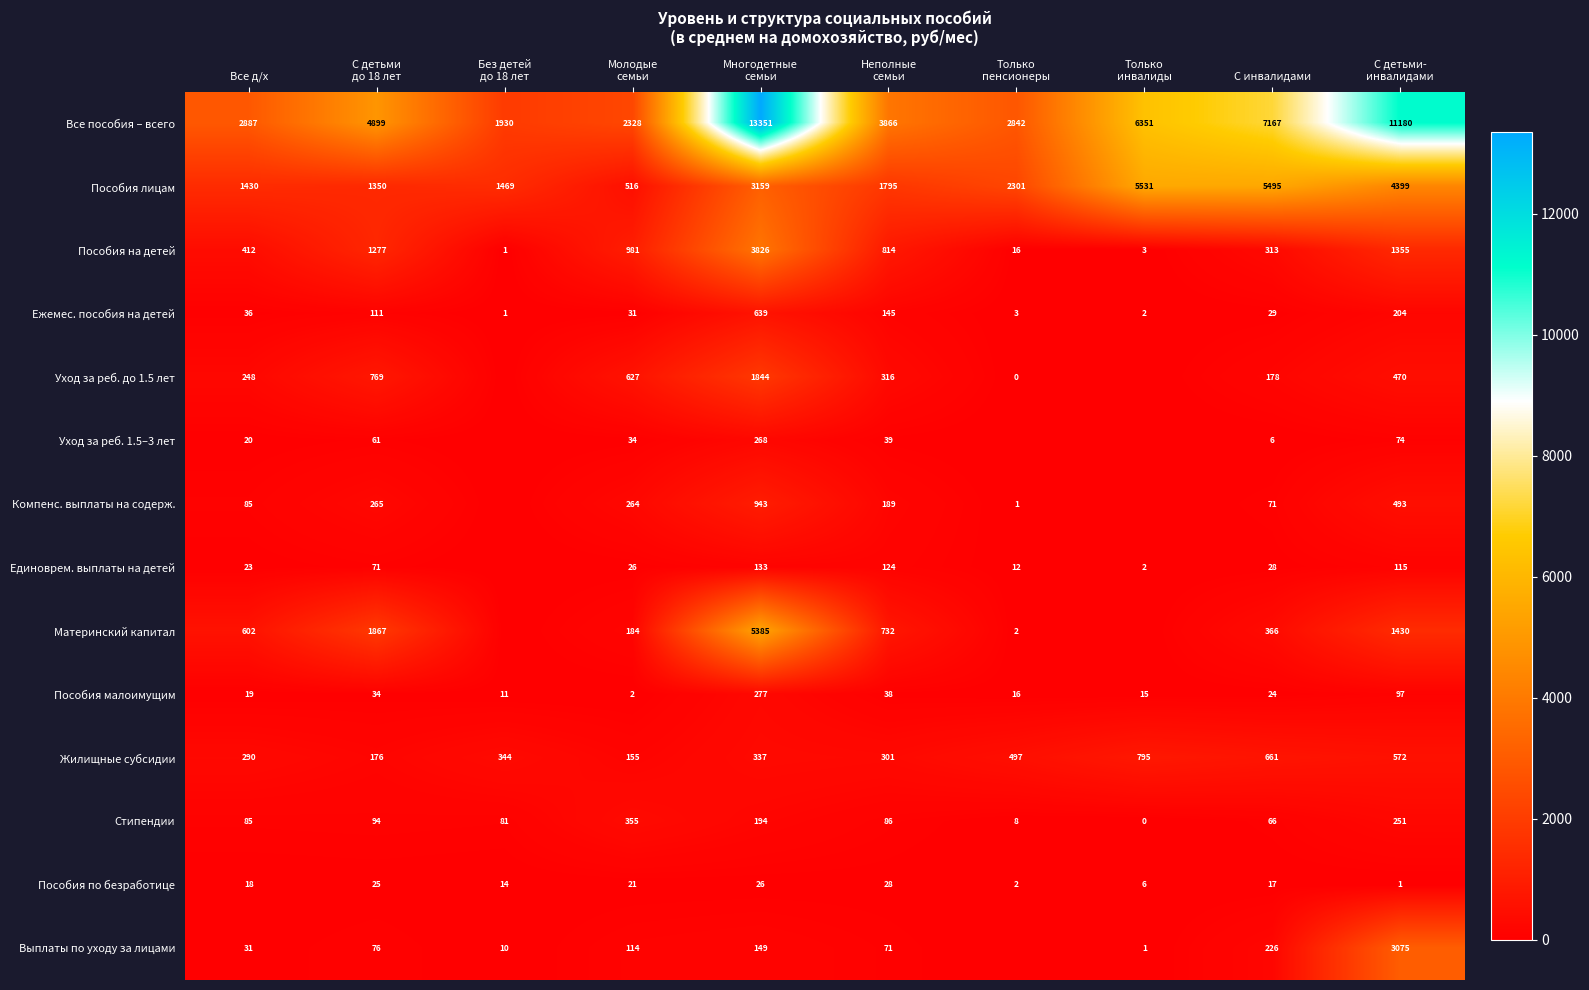

What is the difference between the maximum and minimum values in the Все пособия – всего series?

11421